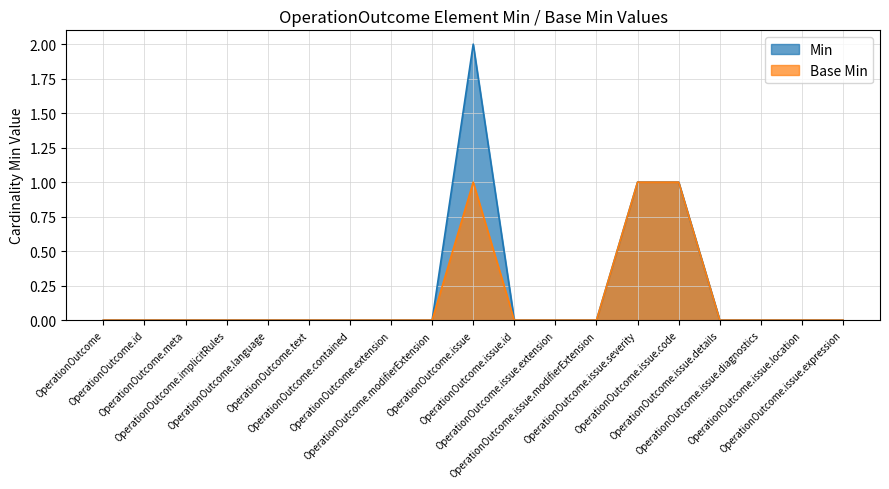

Where is Base Min nearest to the value 0?

OperationOutcome